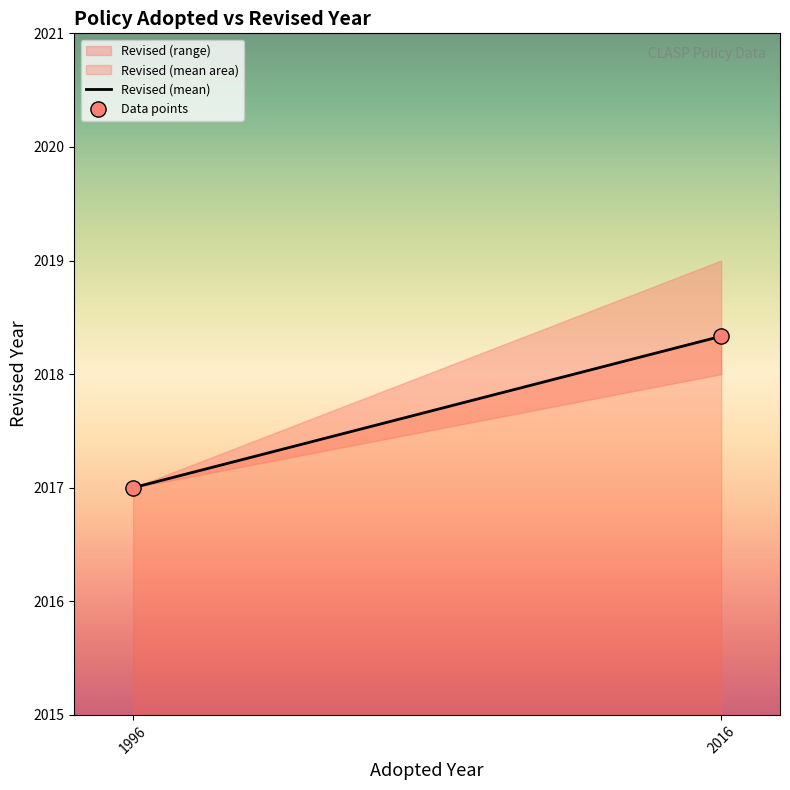

What is the range of X values (max minus min)?

20.0